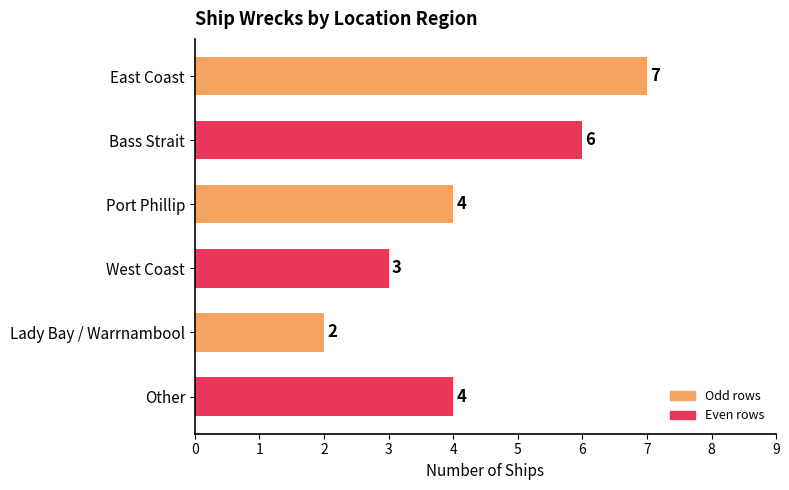

Between Lady Bay / Warrnambool and Port Phillip, which is larger?

Port Phillip